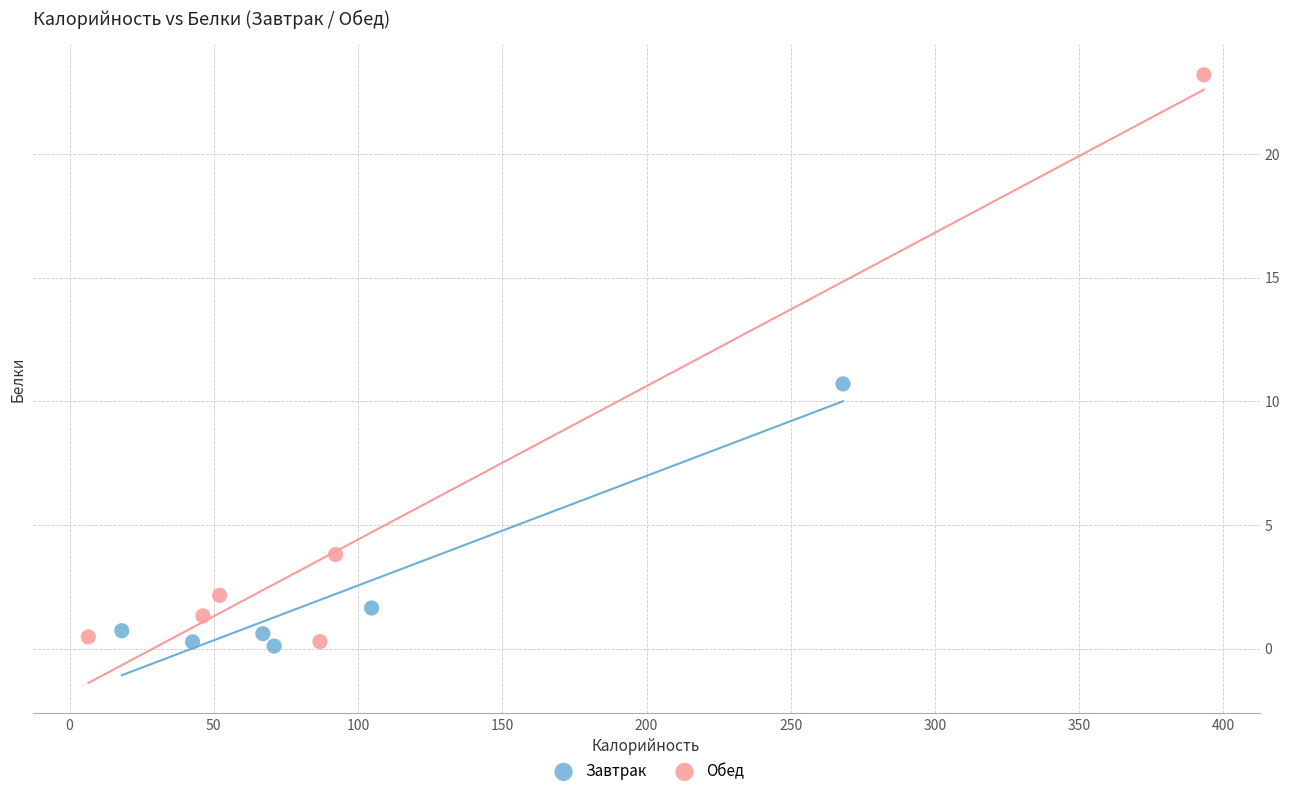

Which series has the widest spread of Y values?

Обед